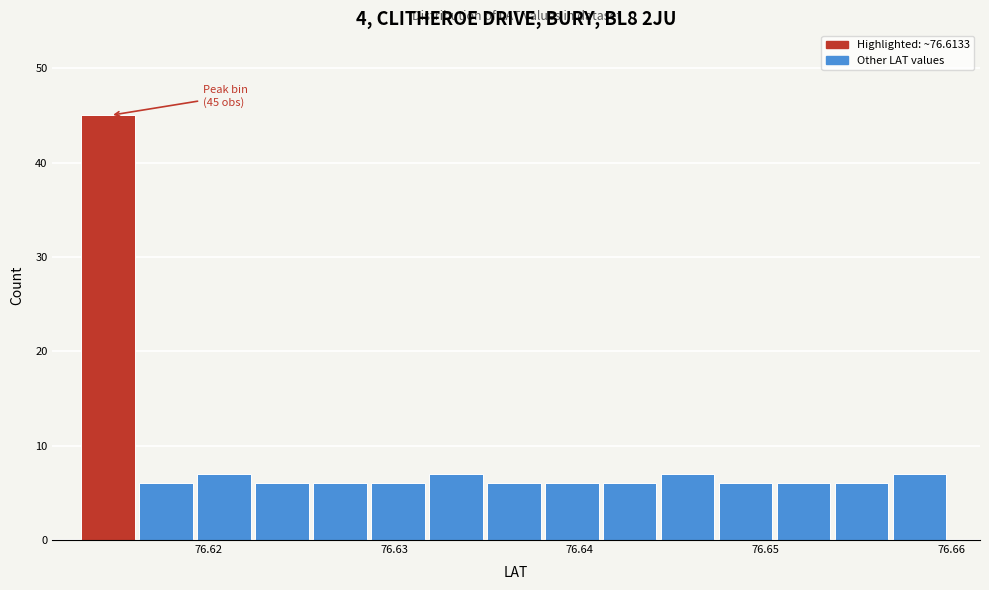

Read against the x-axis, roughly where is the centre of the tallest bar?

76.615